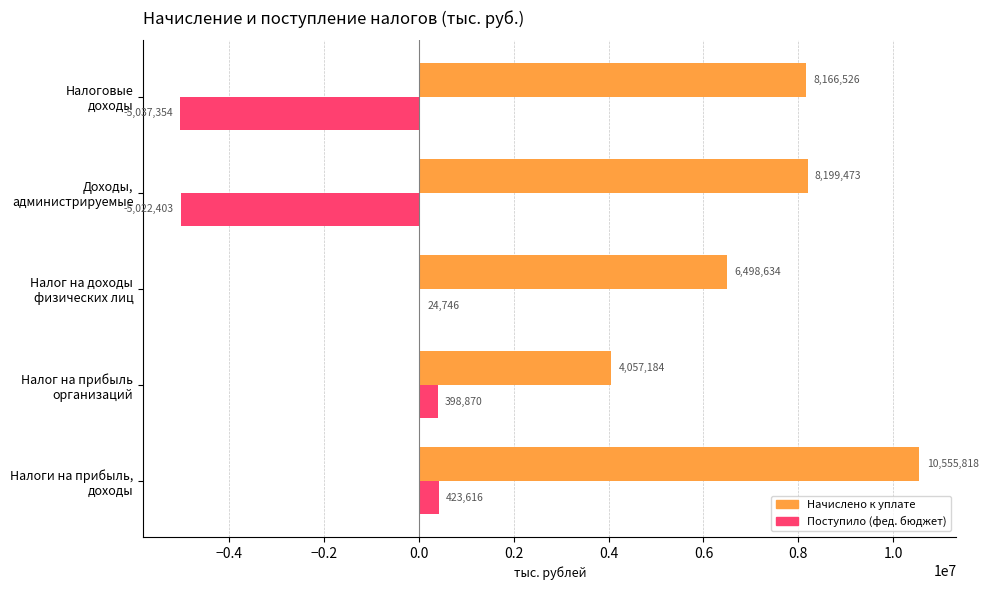

At which label does Начислено к уплате reach its peak?

Налоги на прибыль,
доходы